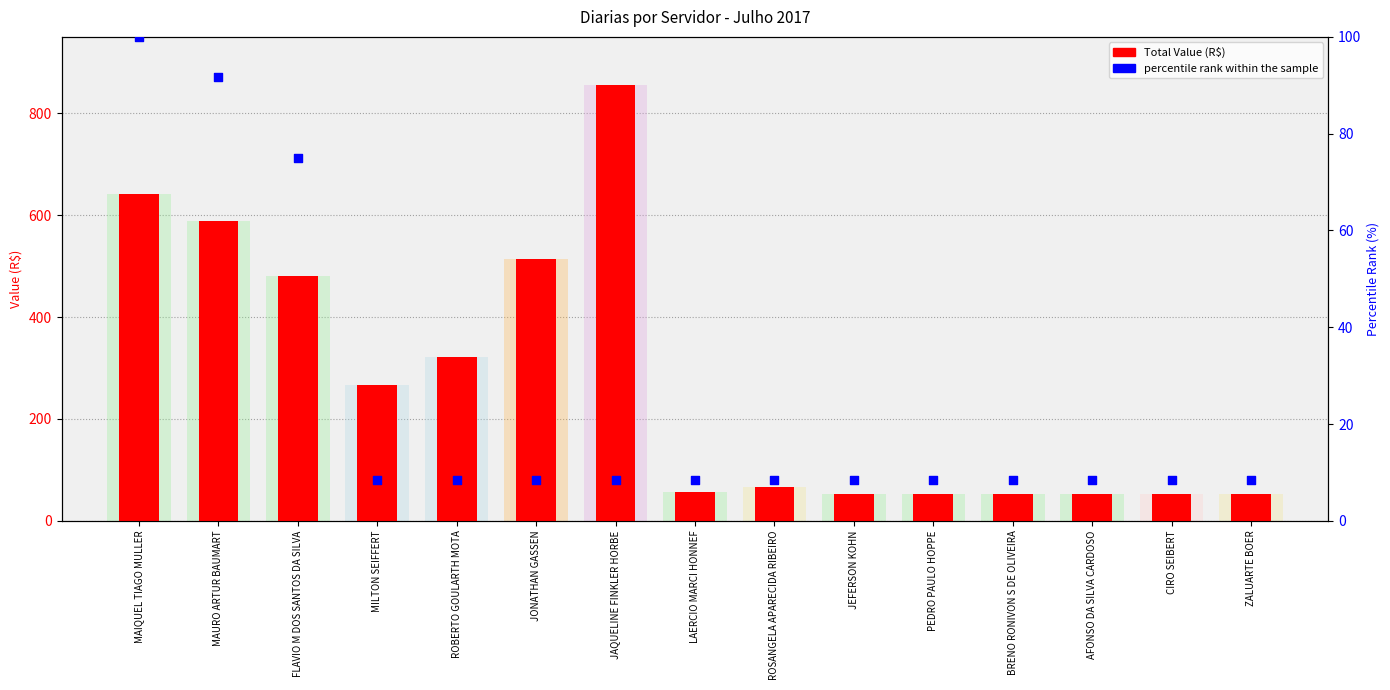

Which series reaches the minimum Y coordinate?

percentile rank within the sample